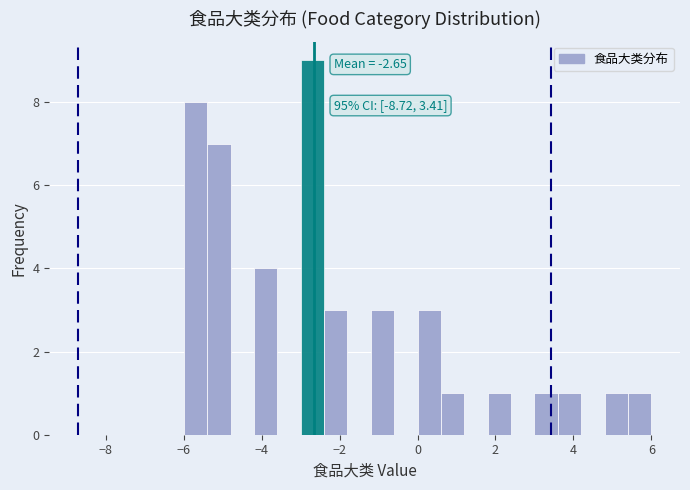

Around what value on the x-axis is the tallest bar? Give the approximate position of its centre, as read against the axis.

-2.6